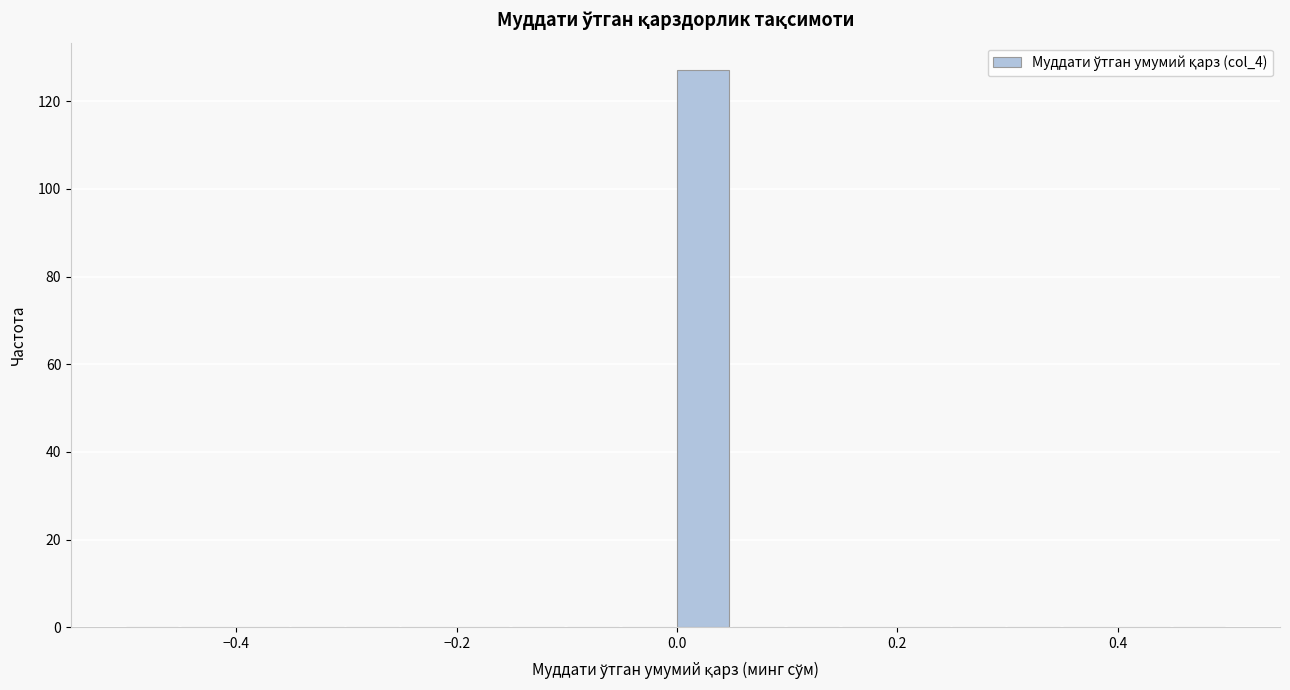

Read against the x-axis, roughly where is the centre of the tallest bar?

0.02